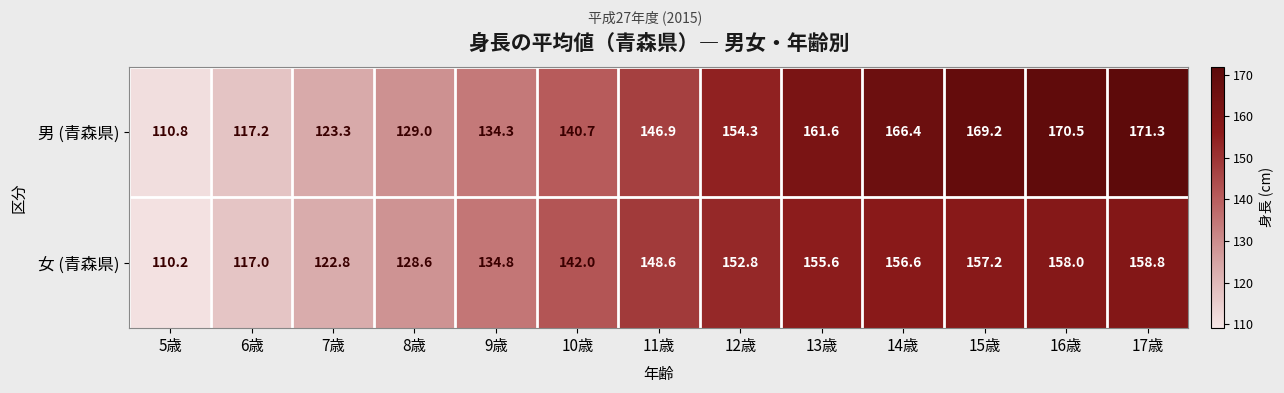

Is the value of 男 (青森県) at 13歳 greater than the value of 女 (青森県) at 11歳?

Yes